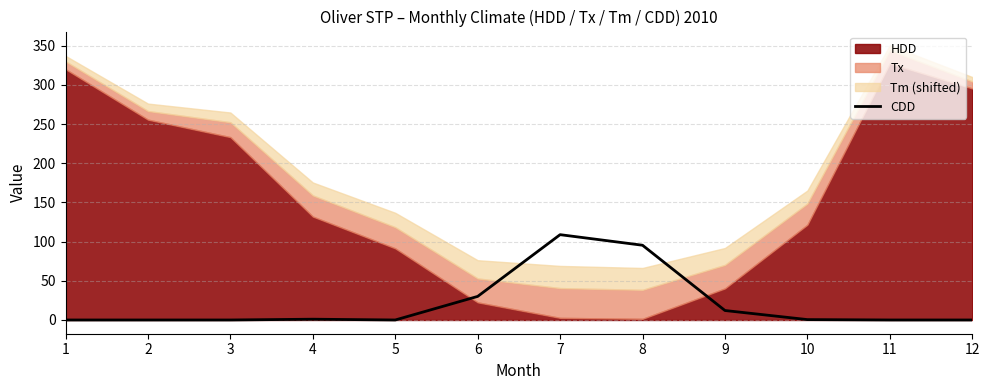

How many lines are shown in the chart?

1